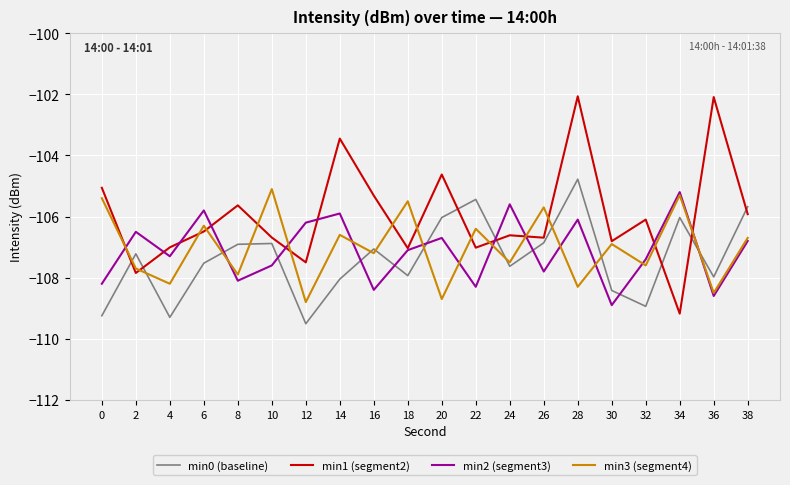

Which label corresponds to the smallest value in the chart?

12